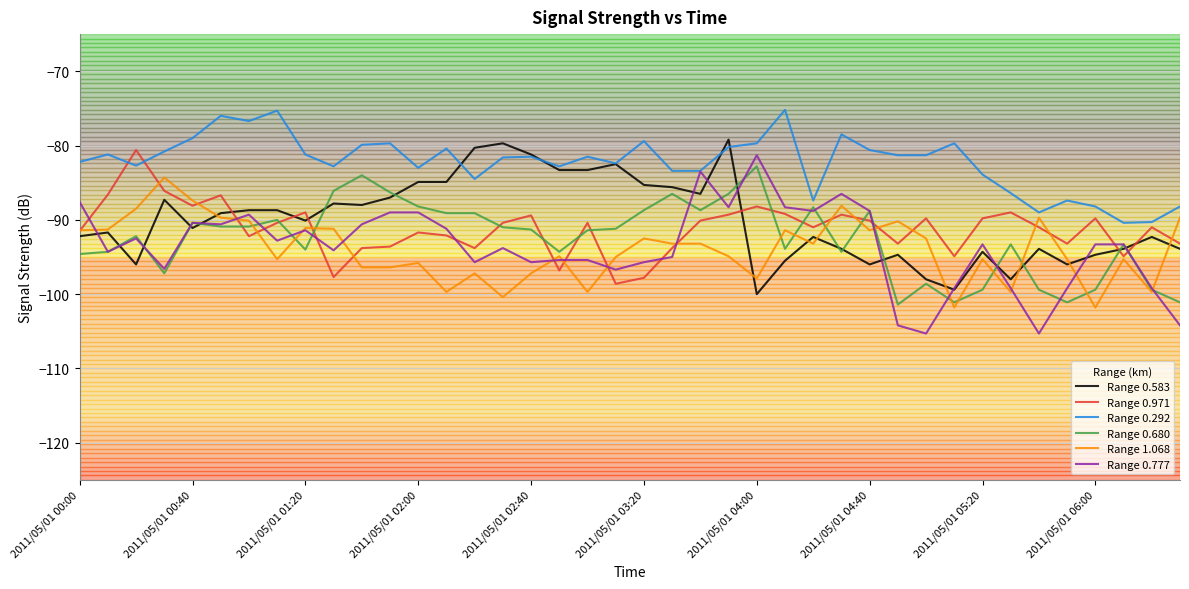

Which series has the largest total across all categories?

Range 0.292